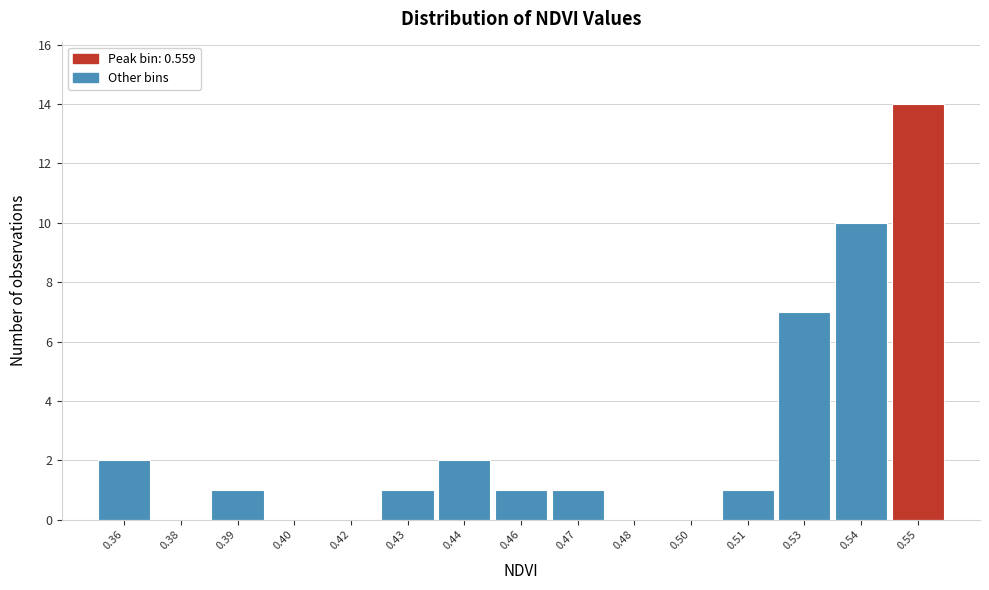

Reading right to left, transcribe all the data shown in this chart.

0.55=14	0.54=10	0.53=7	0.51=1	0.50=0	0.48=0	0.47=1	0.46=1	0.44=2	0.43=1	0.42=0	0.40=0	0.39=1	0.38=0	0.36=2